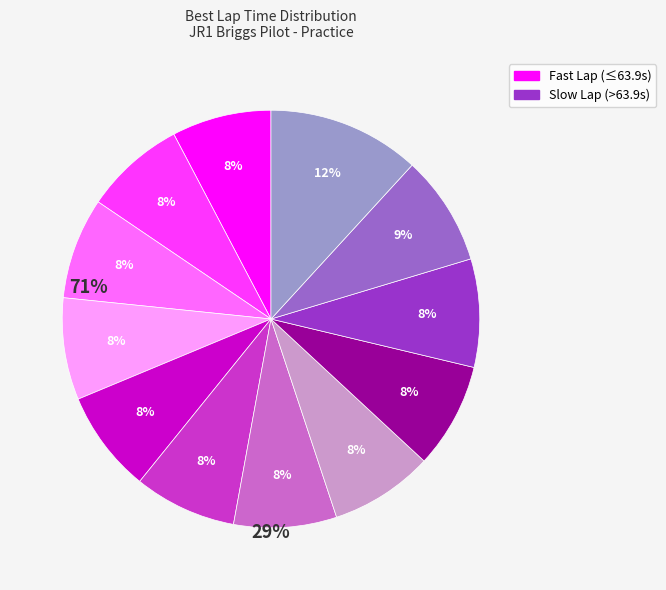

Is there a majority slice in this chart?

No